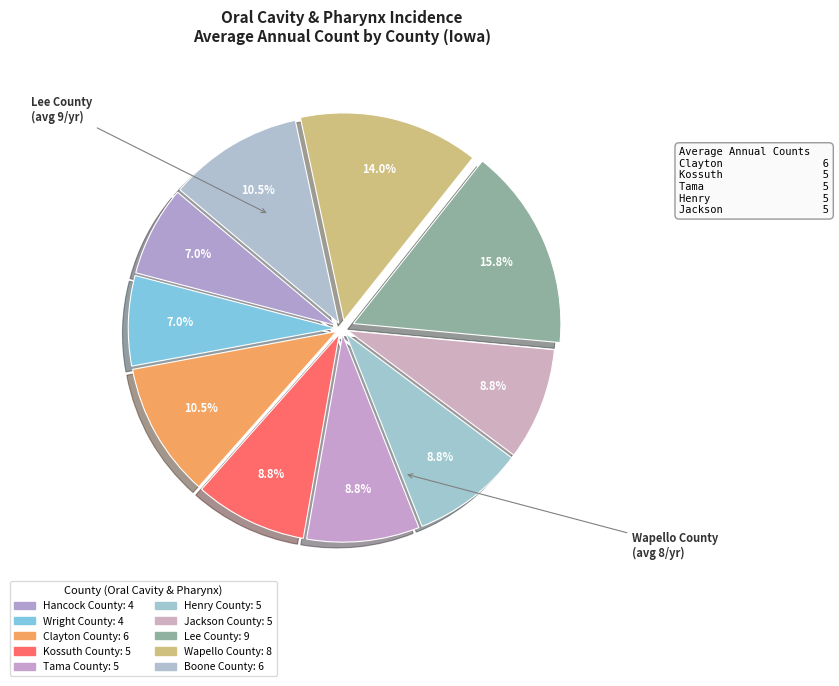

Does any single category account for the majority?

No